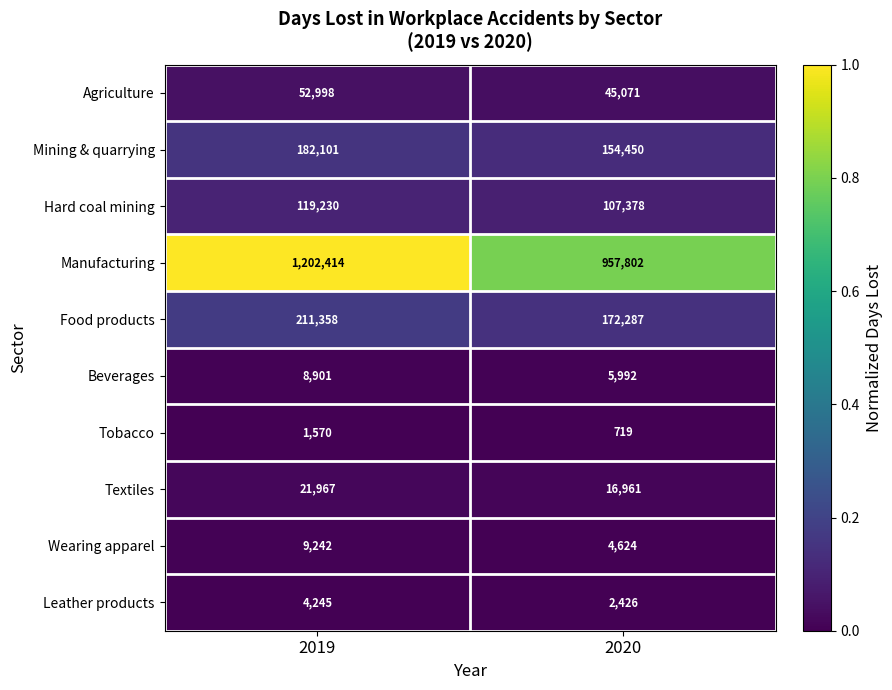

Rank the series at 2019 from highest to lowest value.

Manufacturing, Food products, Mining & quarrying, Hard coal mining, Agriculture, Textiles, Wearing apparel, Beverages, Leather products, Tobacco